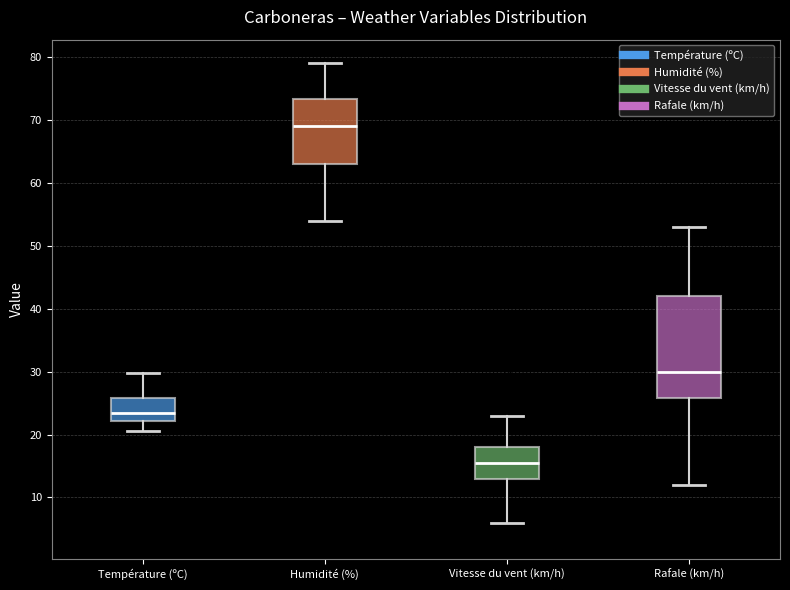

Reading left to right, transcribe this box plot: for each box, give where its median line is, the range the box spans, and where its two whiskers end, as read against the y-axis. The values are not printed on the chart, so give them approximately, as read against the axis.

Température (ºC): median 23, box 22 to 26, whiskers 21 to 30
Humidité (%): median 69, box 63 to 73, whiskers 54 to 79
Vitesse du vent (km/h): median 16, box 13 to 18, whiskers 6 to 23
Rafale (km/h): median 30, box 26 to 42, whiskers 12 to 53